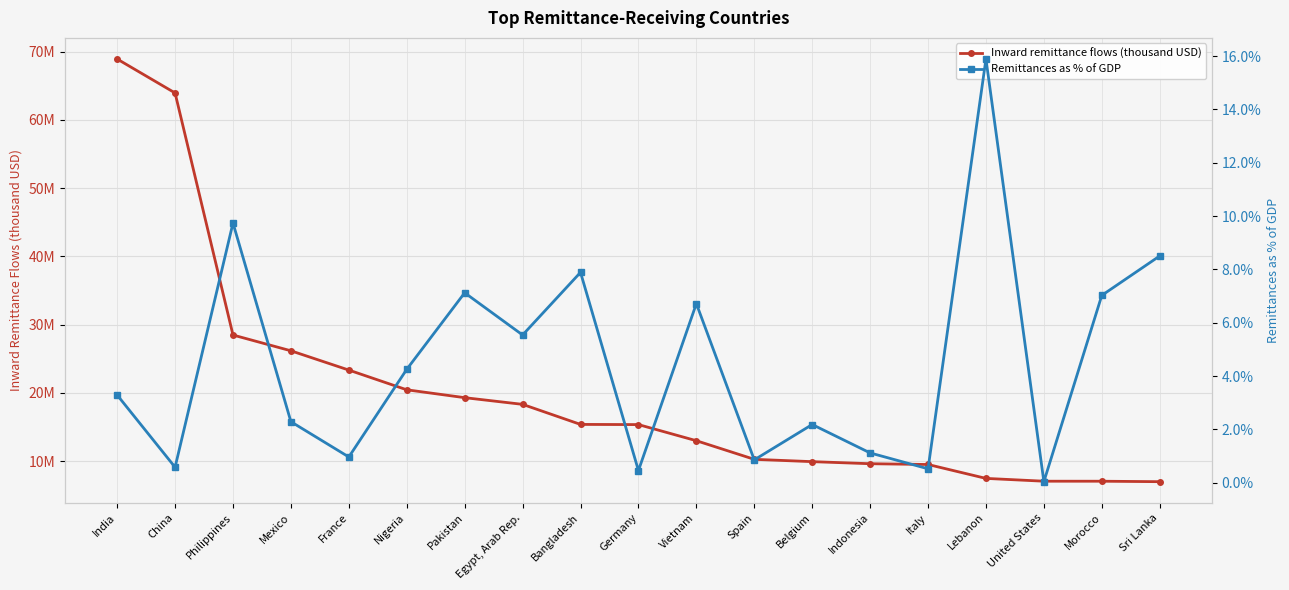

Rank the categories by Remittances as % of GDP value from lowest to highest.

United States, Germany, Italy, China, Spain, France, Indonesia, Belgium, Mexico, India, Nigeria, Egypt, Arab Rep., Vietnam, Morocco, Pakistan, Bangladesh, Sri Lanka, Philippines, Lebanon